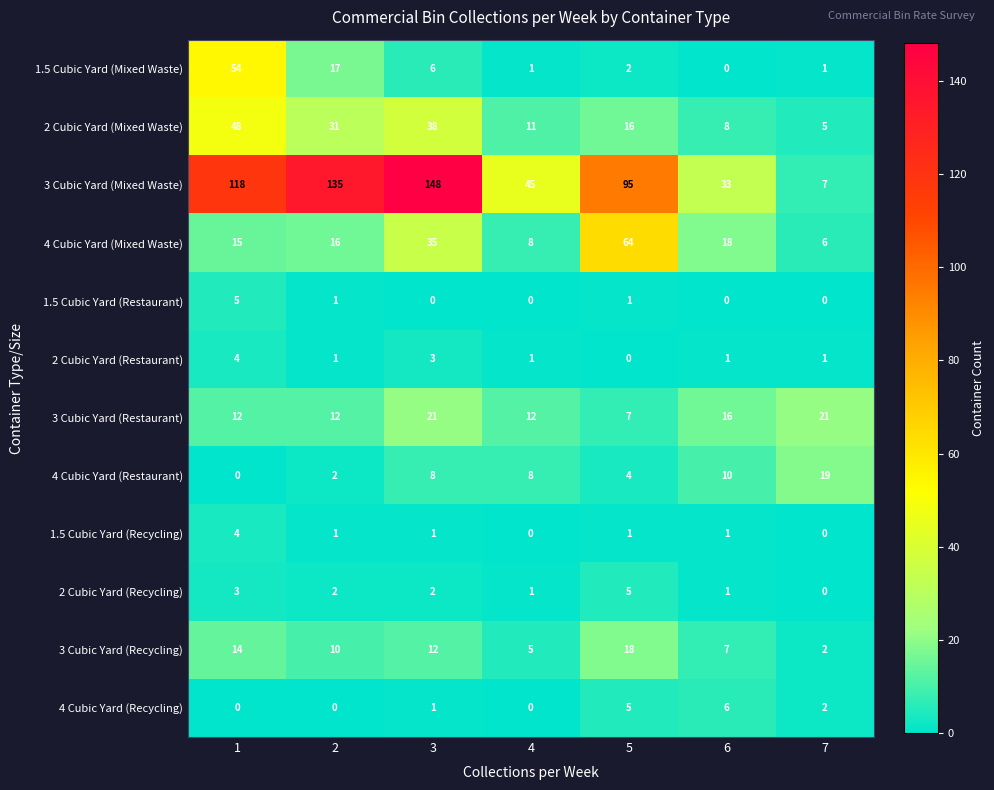

How many data points in 2 Cubic Yard (Restaurant) are less than 1?

1